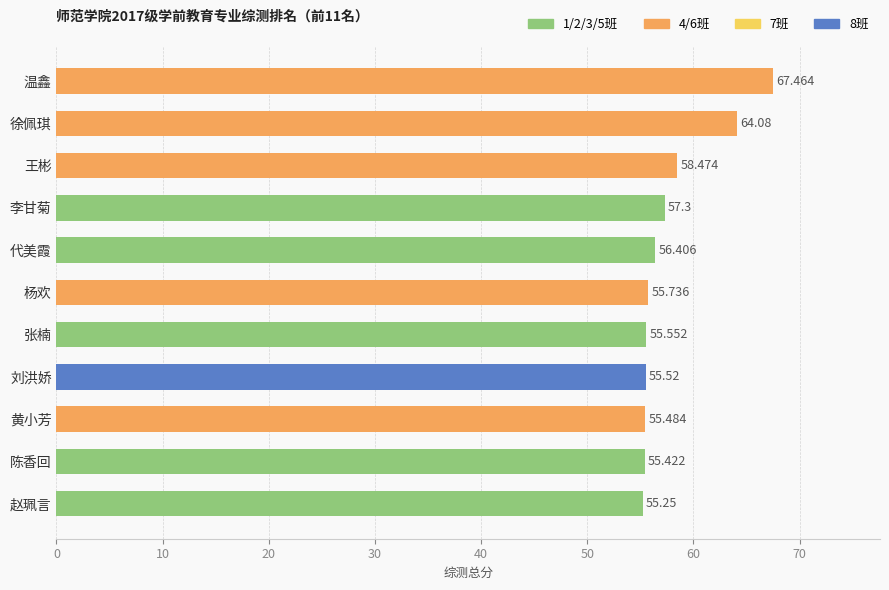

What is the difference between the maximum and minimum values?

12.2